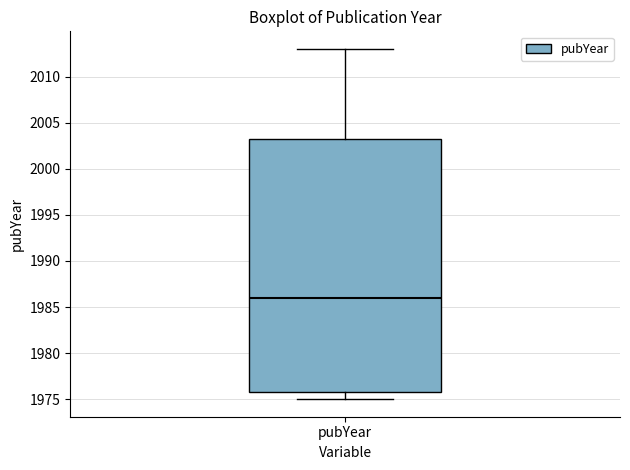

Transcribe this box plot: give where the median line is, the range the box spans, and where the two whiskers end, as read against the y-axis. The values are not printed on the chart, so give them approximately, as read against the axis.

median 1986.0, box 1976.0 to 2003.5, whiskers 1975.0 to 2013.0